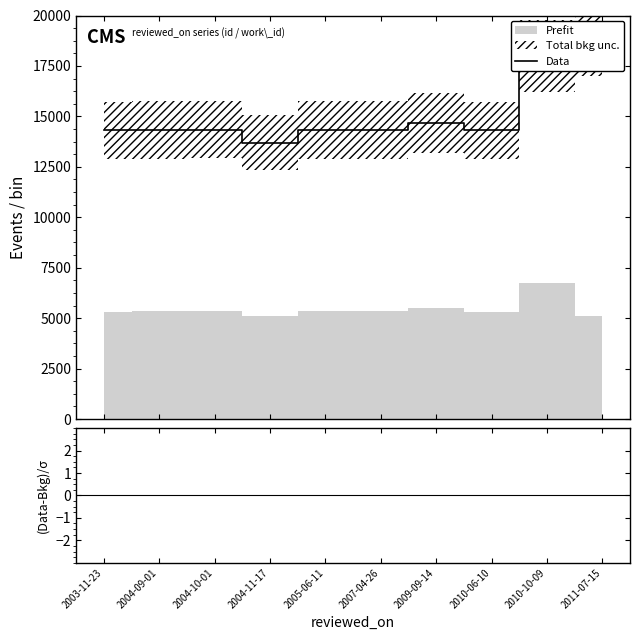

Which series has the largest total across all categories?

Data